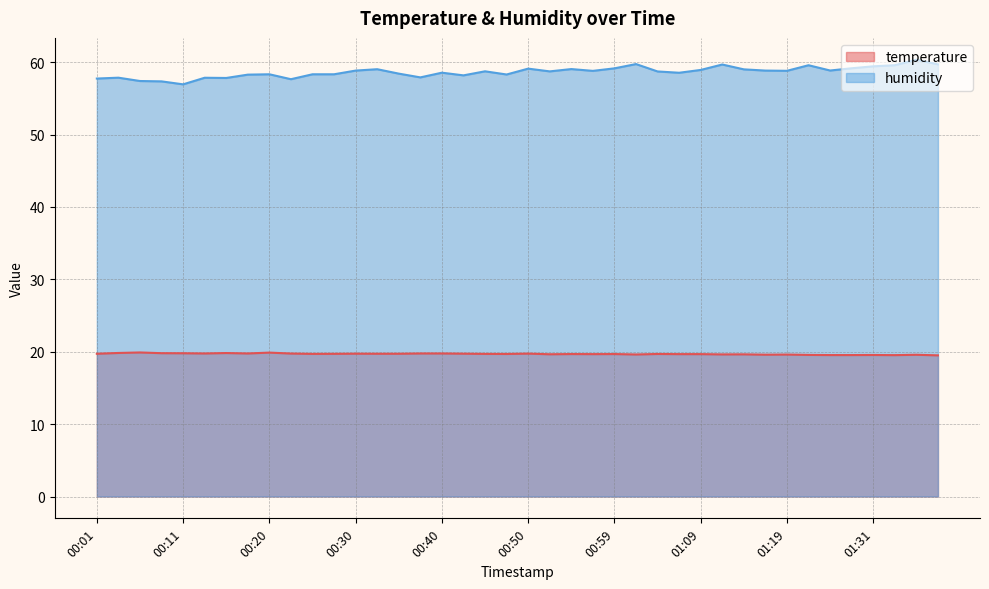

What is the value of the temperature point at the 34th from the left?

19.6